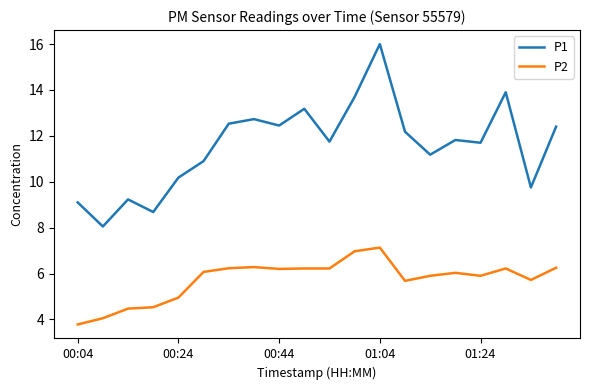

What is the greatest value displayed?

16.0